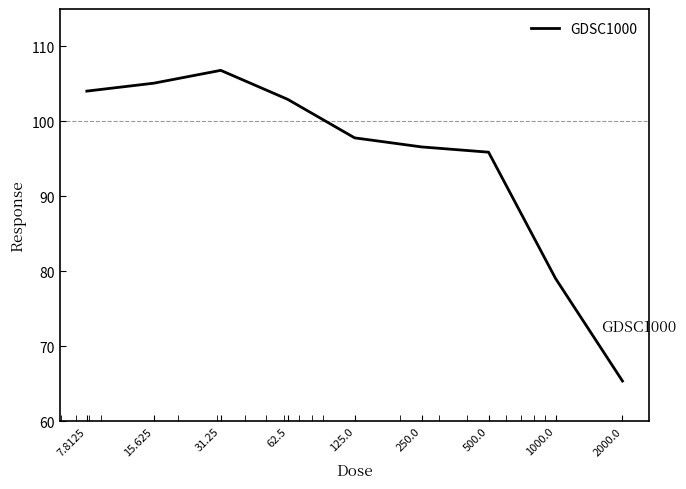

What is the maximum value shown in the chart?

106.8